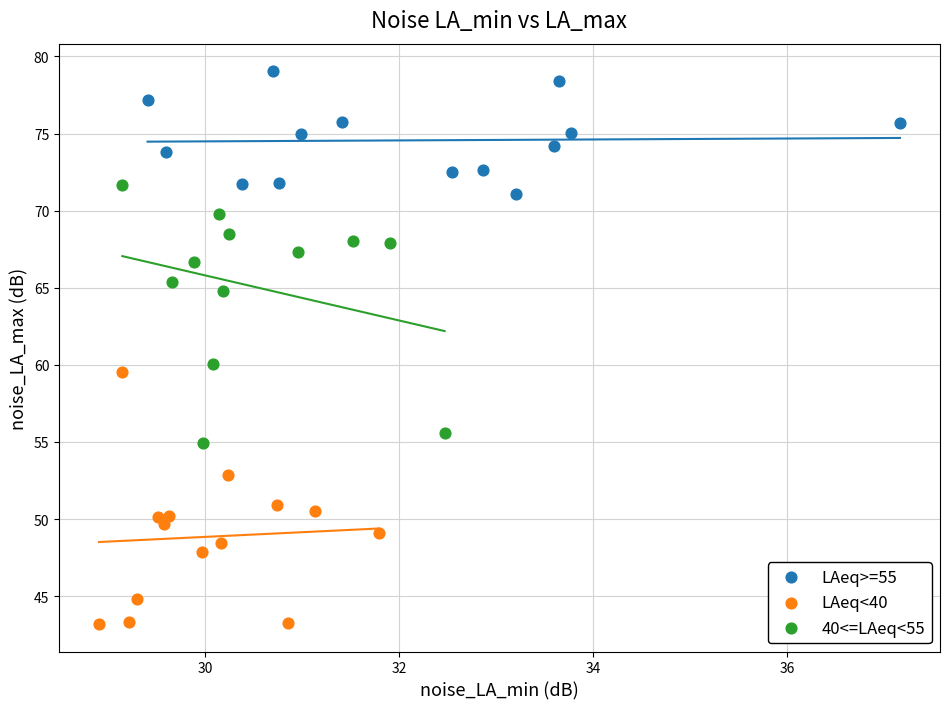

Which series reaches the minimum Y coordinate?

LAeq<40